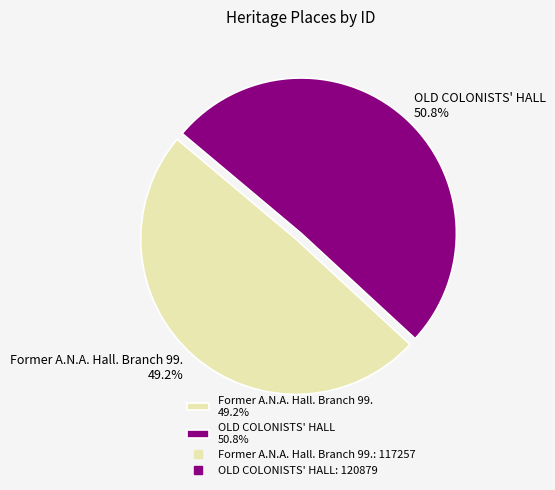

What is the smallest slice in the pie chart?

Former A.N.A. Hall. Branch 99.